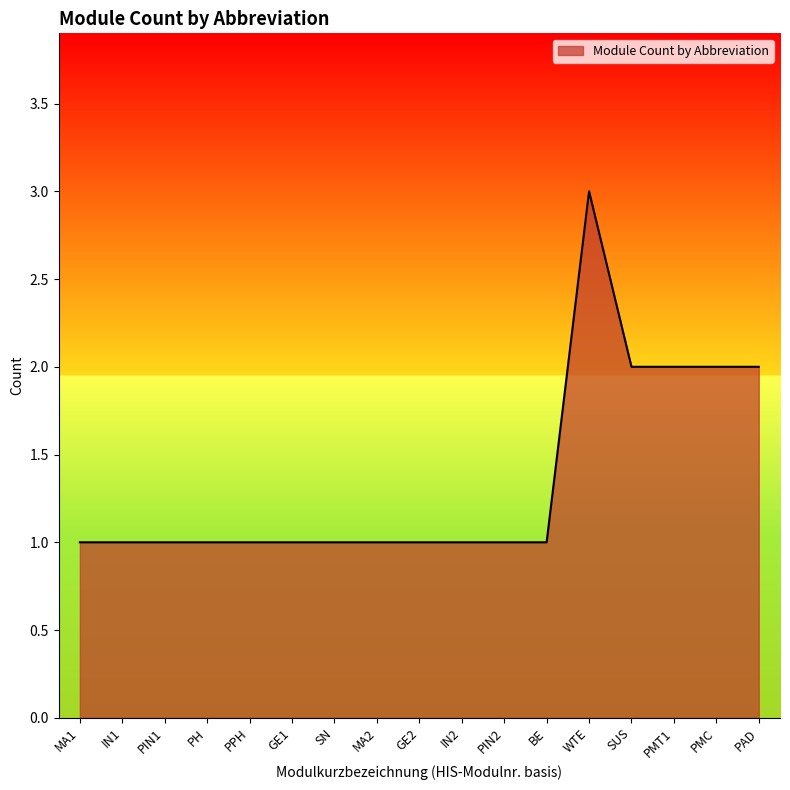

Is it true that the value at PPH is 1?

True